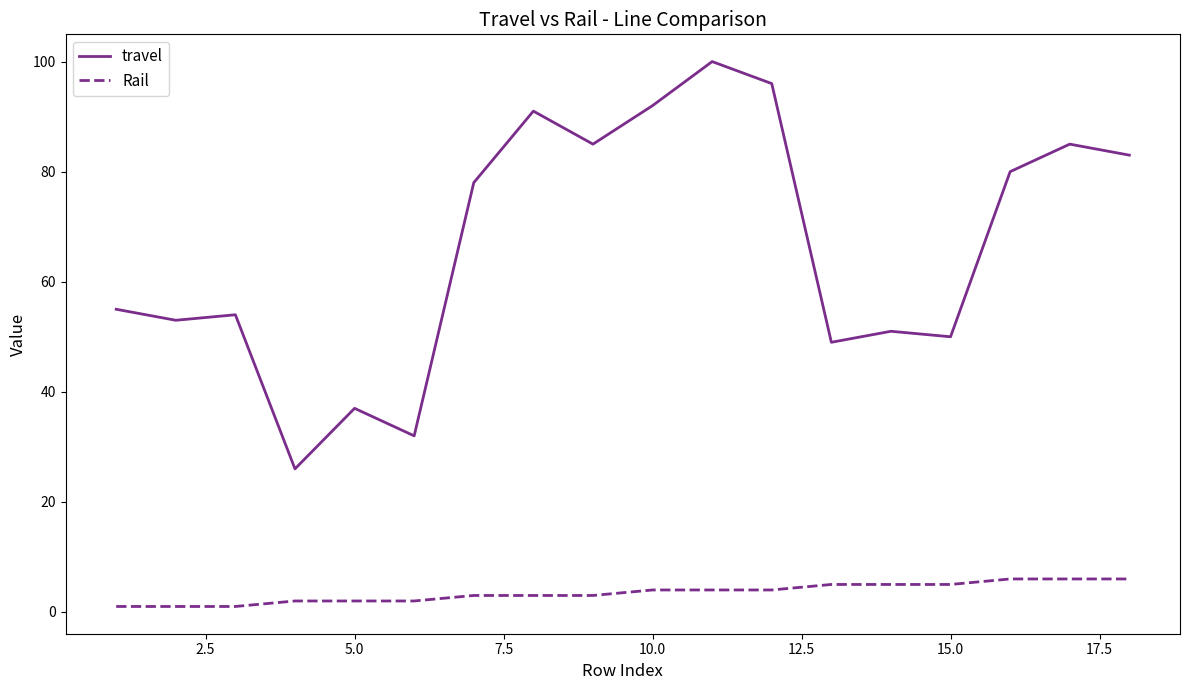

What are all the series names shown in the legend?

travel, Rail